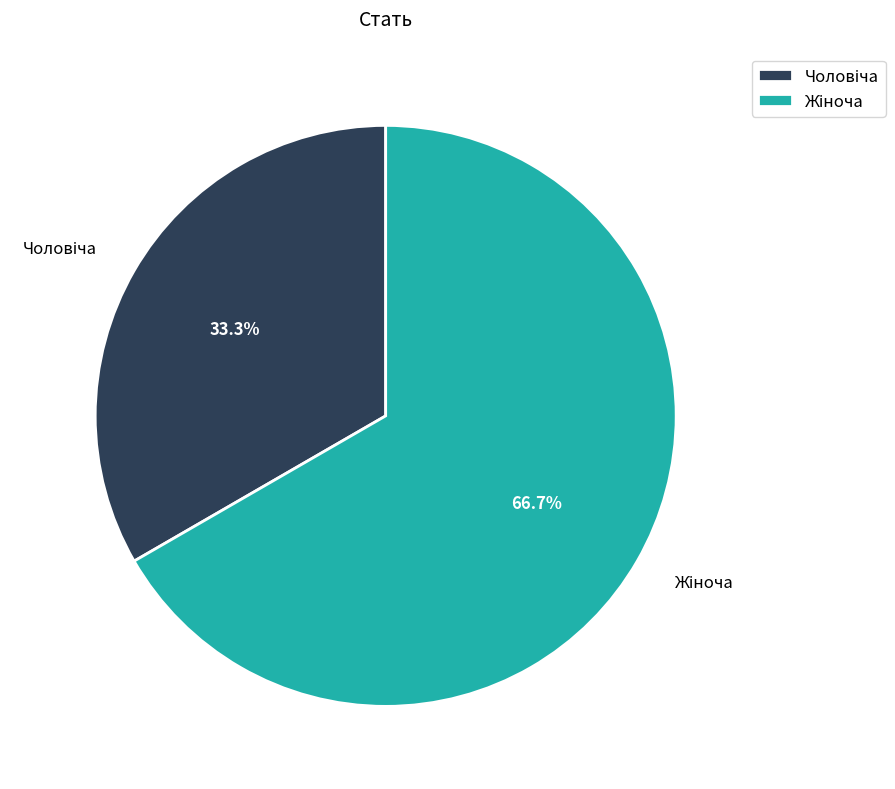

How many segments does this pie chart have?

2